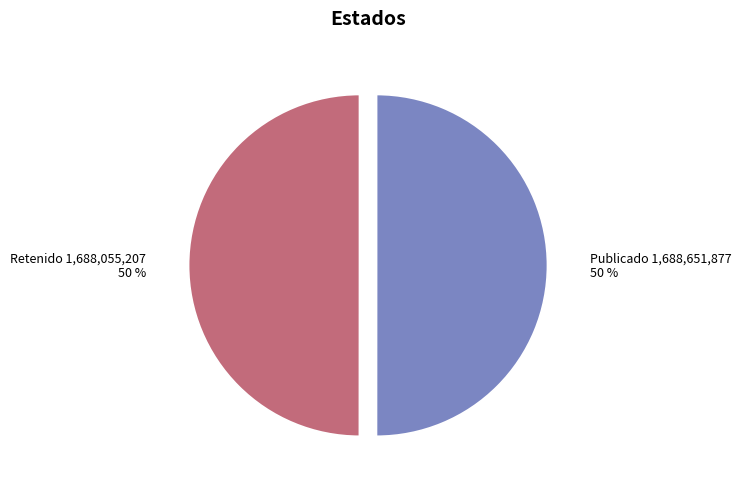

To the nearest percent, what is the average slice percentage?

50%